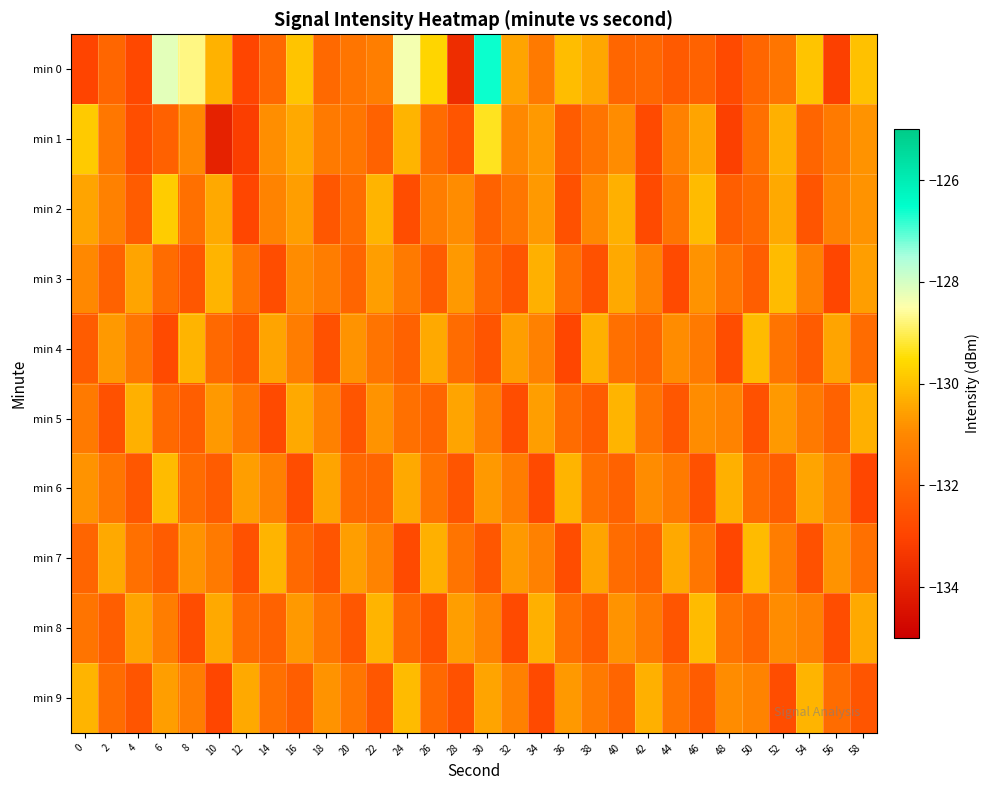

What is the difference between the highest and lowest values at 40?

1.9